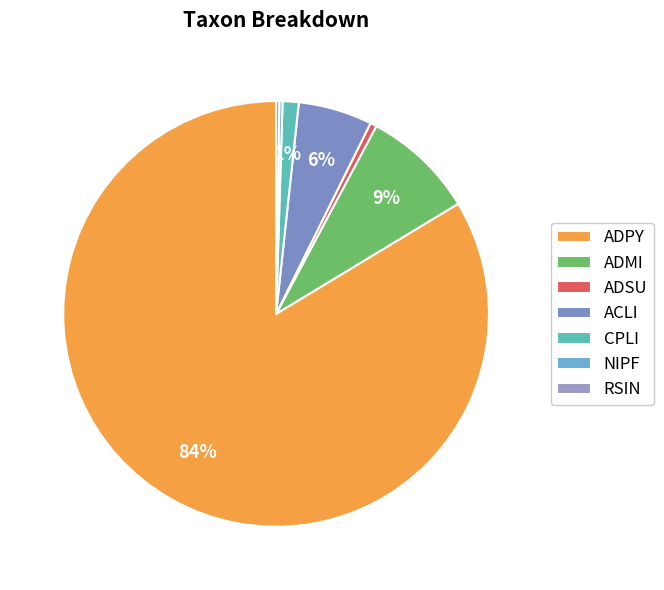

Is it true that ADSU is 9% of the pie?

False